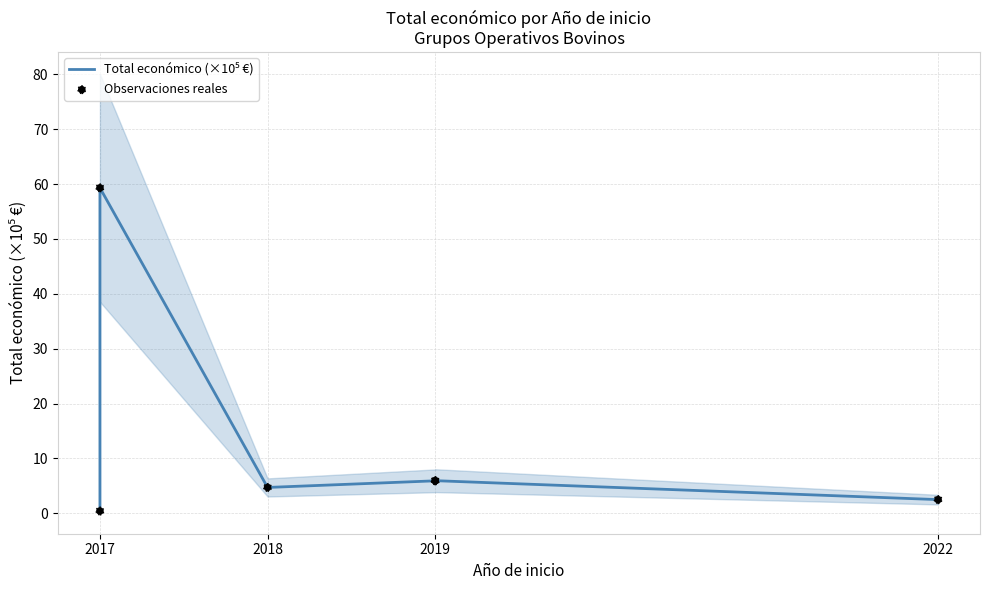

Which series has the largest Y range (max minus min)?

Total económico (×10⁵ €)